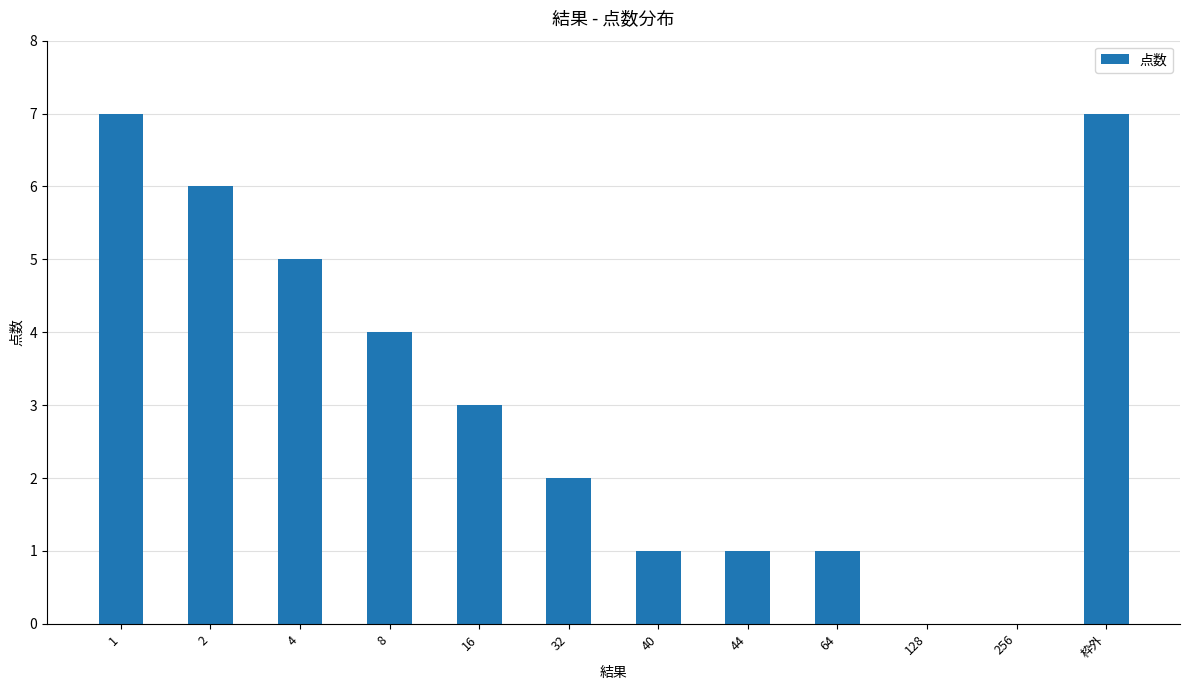

Reading right to left, what are all the values shown in this chart?

7	0	0	1	1	1	2	3	4	5	6	7